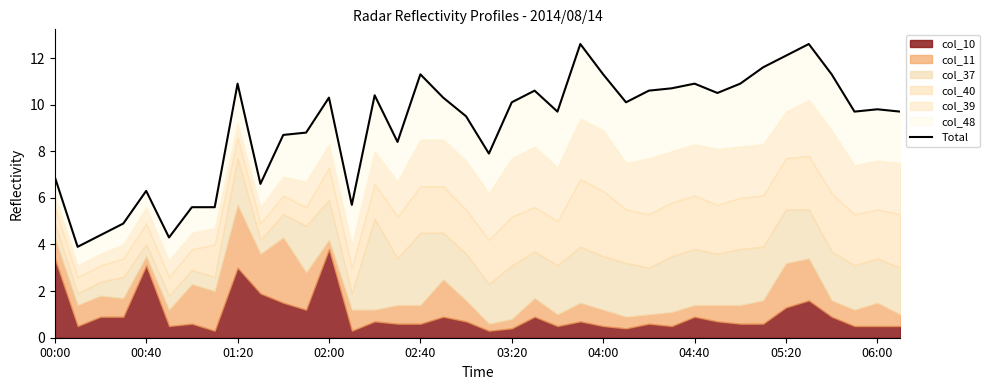

How many data points are above 10?

19